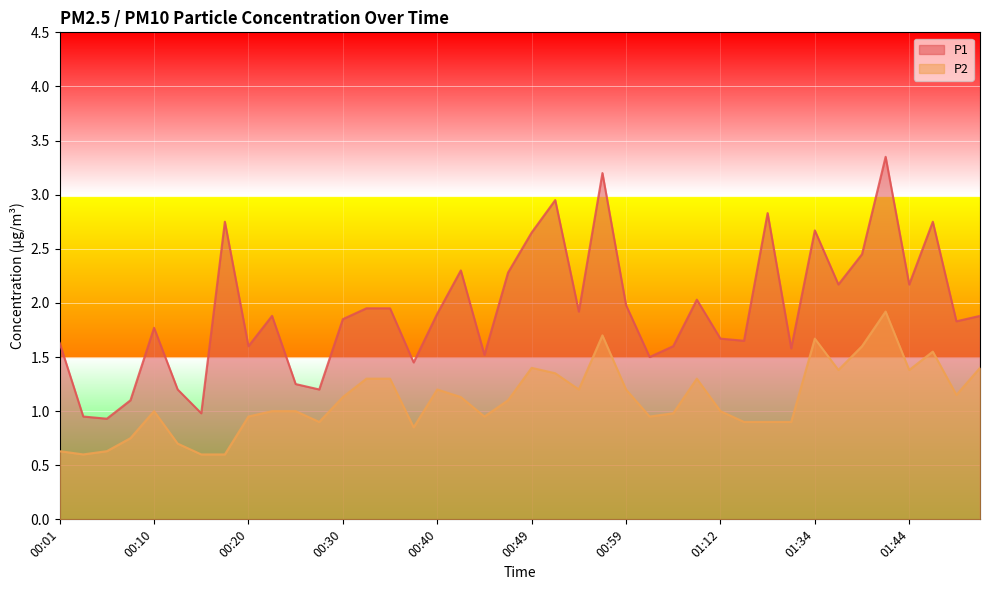

True or false: P1 and P2 intersect in this chart.

False